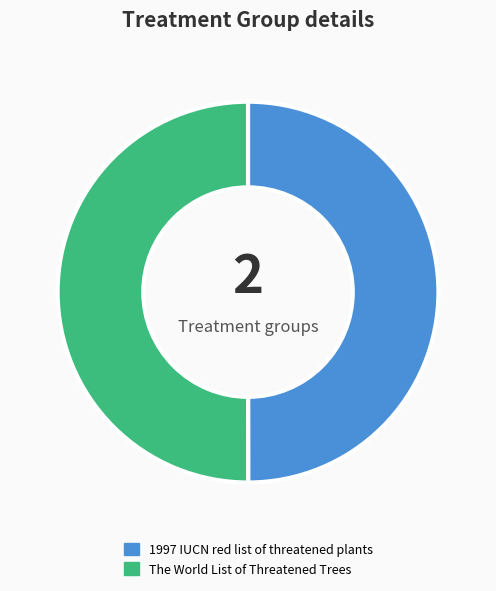

The 1997 IUCN red list of threatened plants slice represents 43% of the pie. True or false?

False